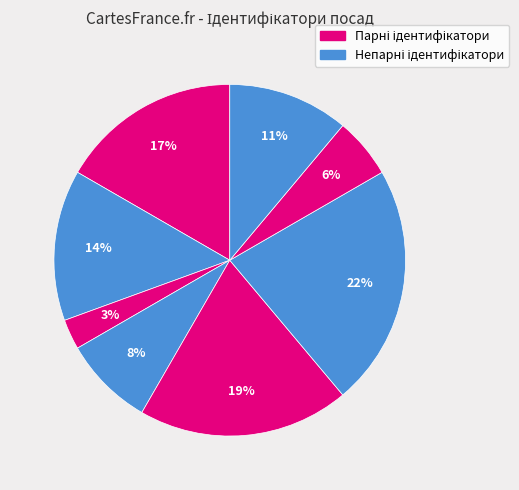

How many slices are in this pie chart?

8